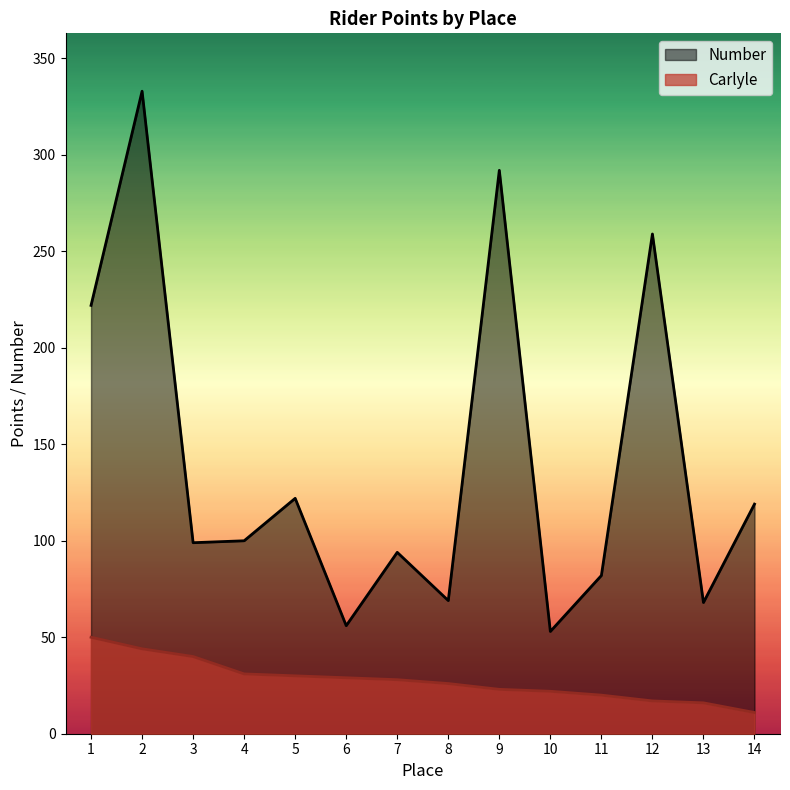

Which series has the largest total across all categories?

Number